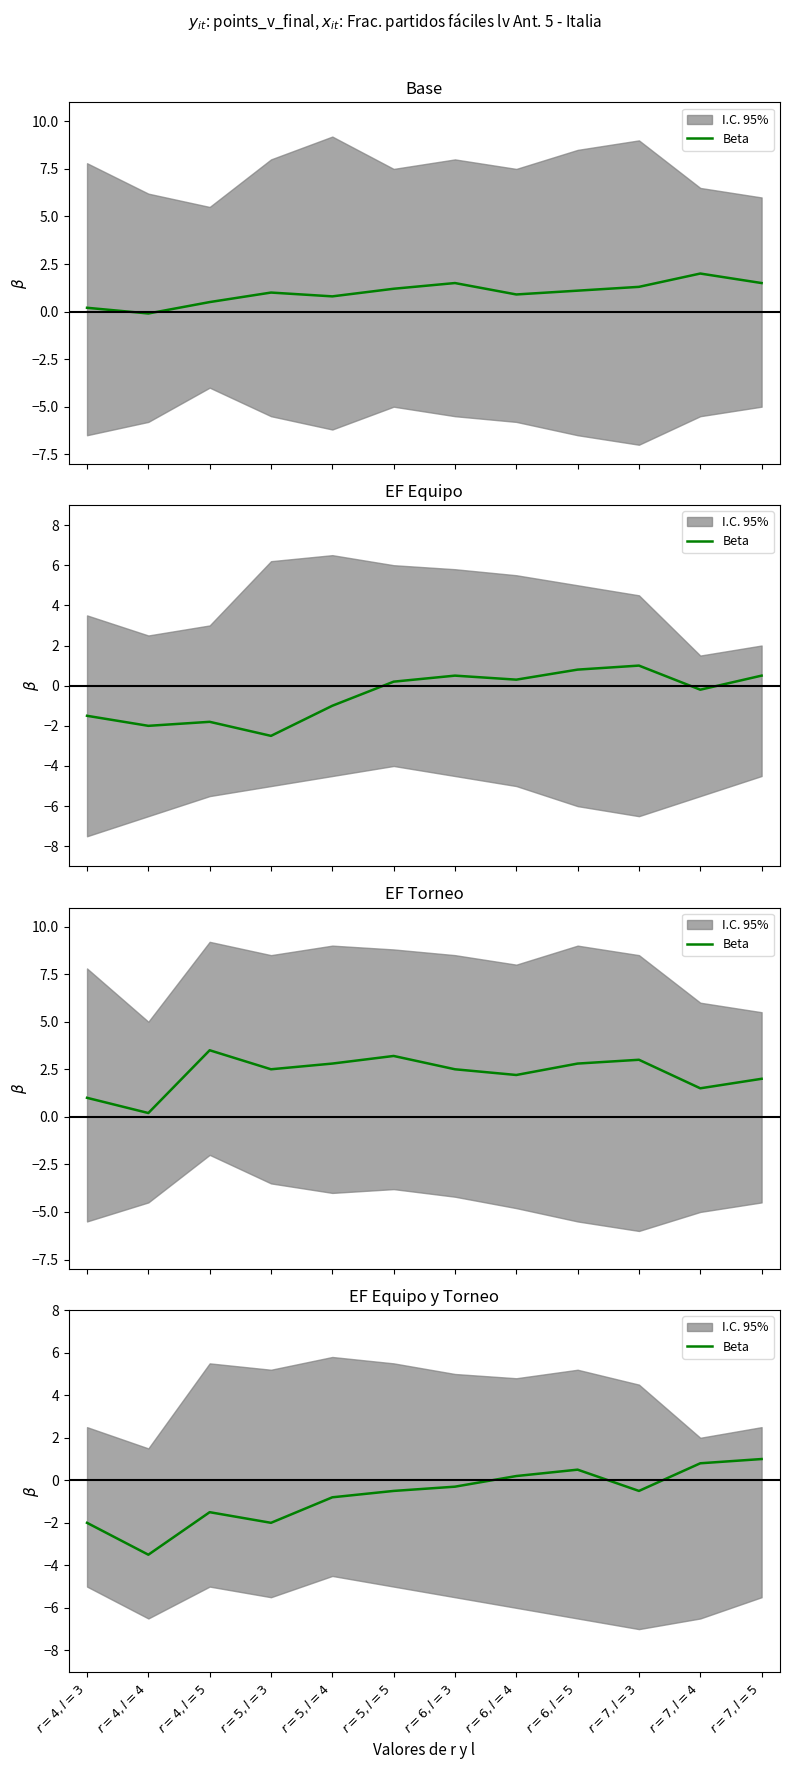

At which category does the data reach its first local valley?

$r=4,l=4$